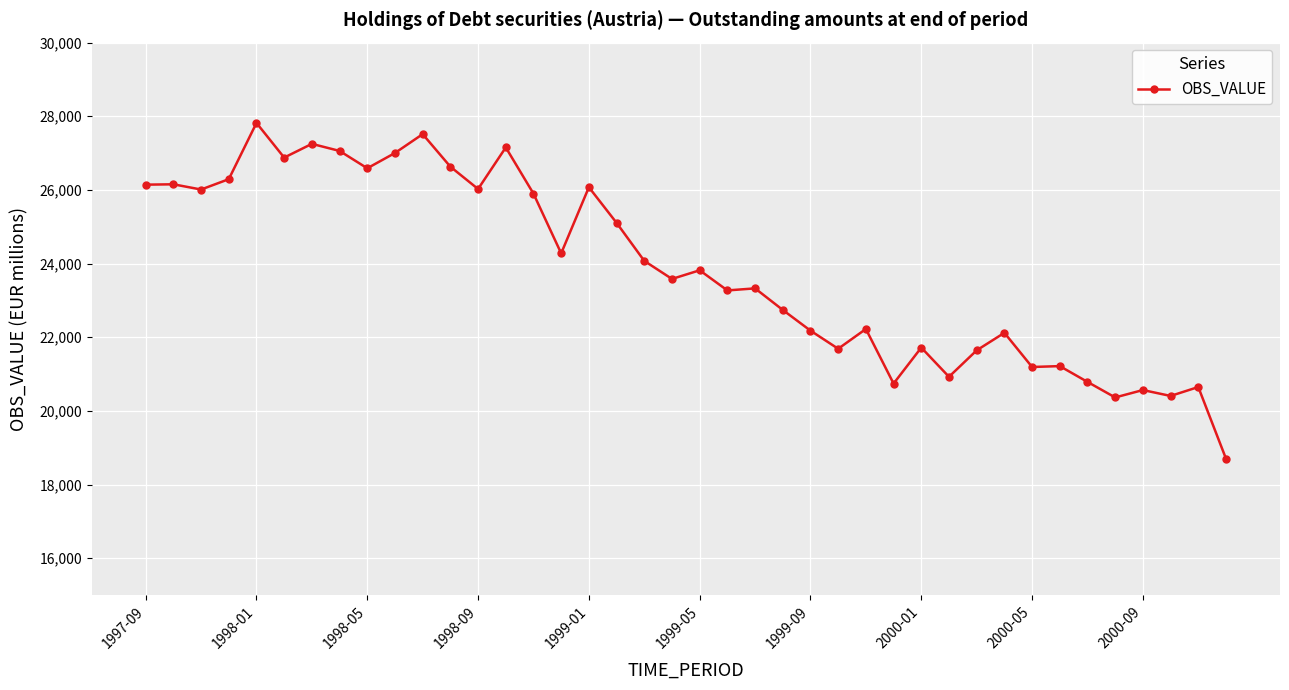

What is the value of the 2nd point from the left?

26153